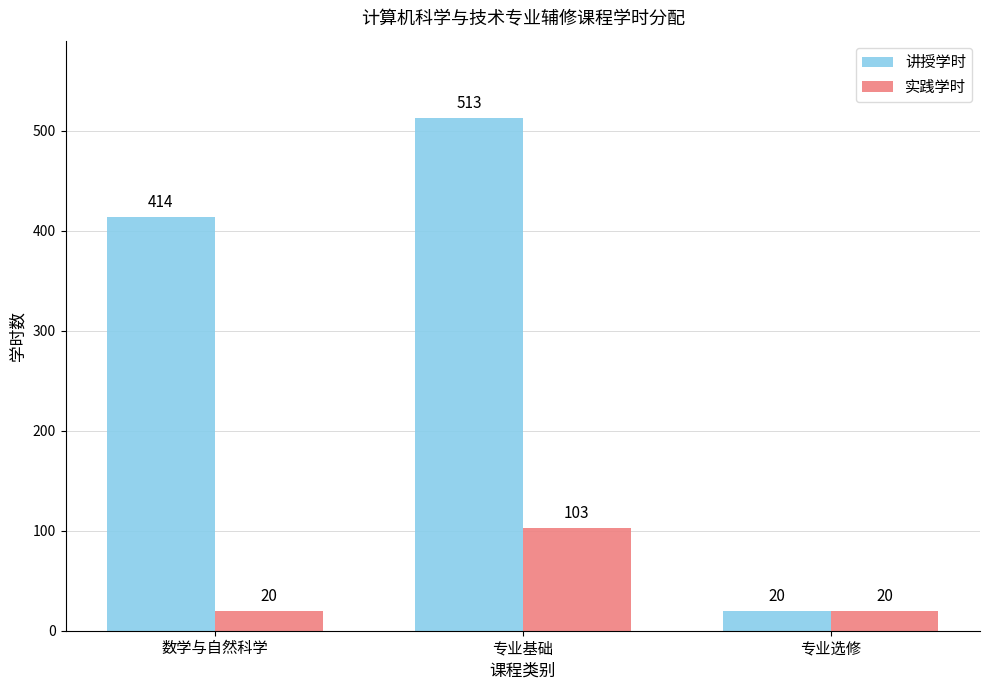

Which series changed the most between 数学与自然科学 and 专业选修?

讲授学时